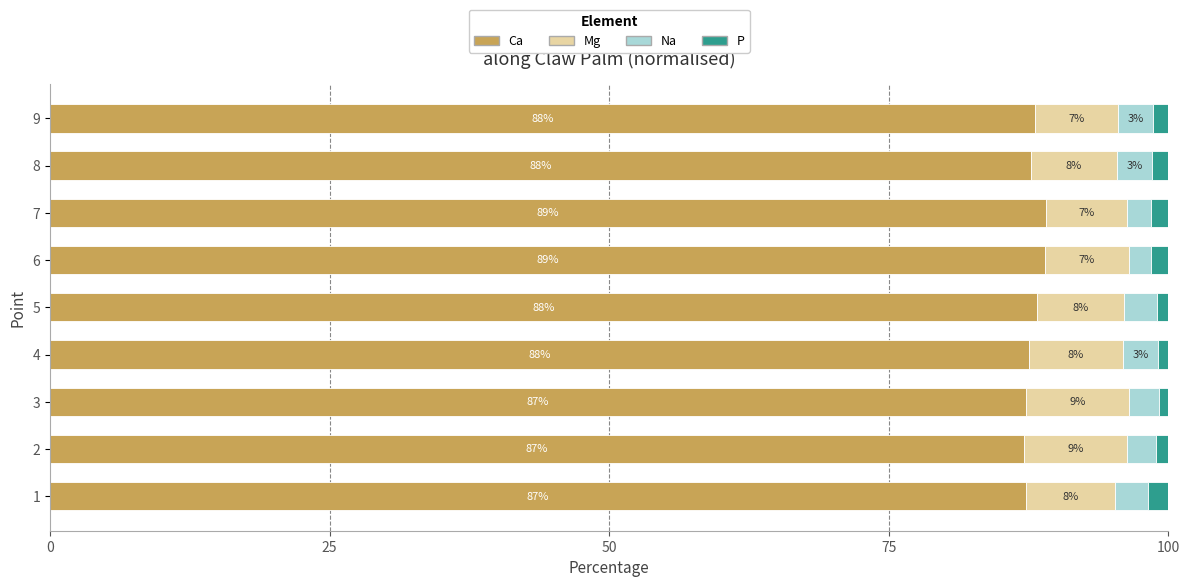

What is the difference between the maximum and minimum values in the Ca series?

2.0